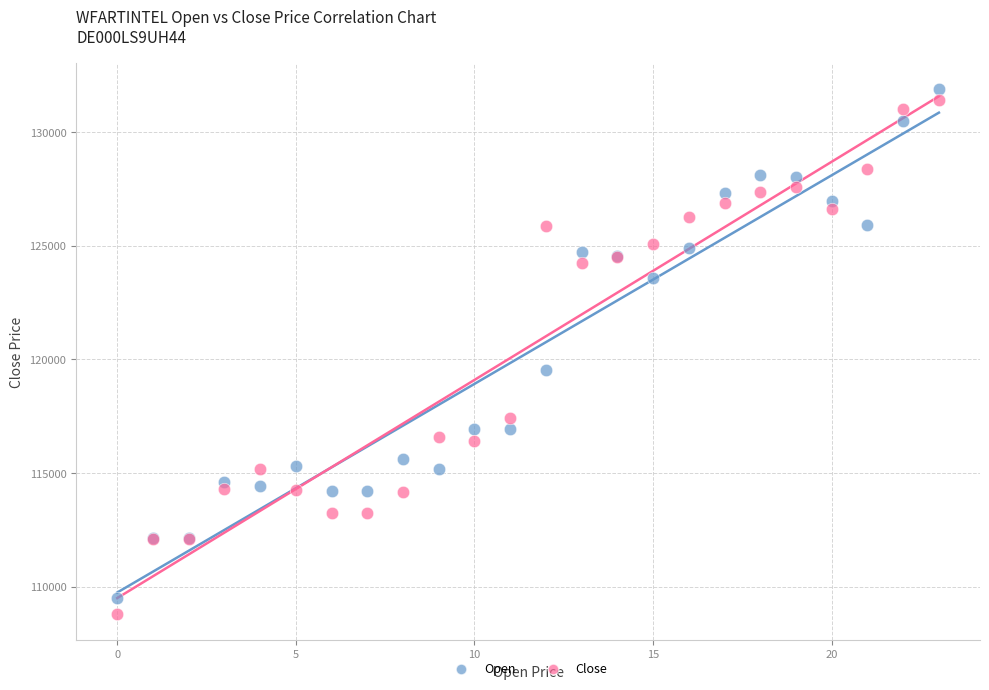

Across all series, what Y value is closest to 120352?

119533